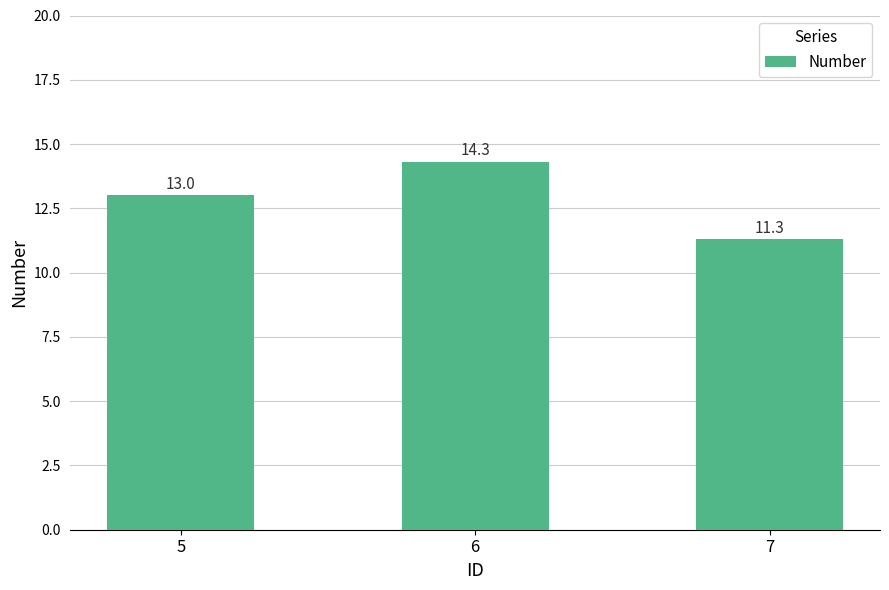

How many series are shown in this chart?

1